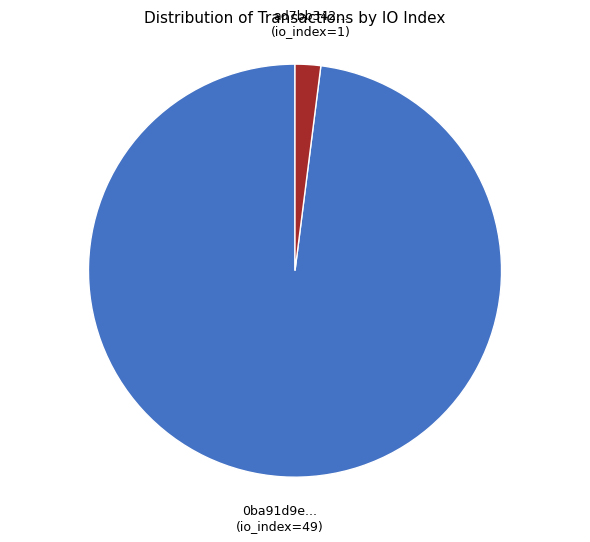

Is there any slice that represents more than half of the pie?

Yes